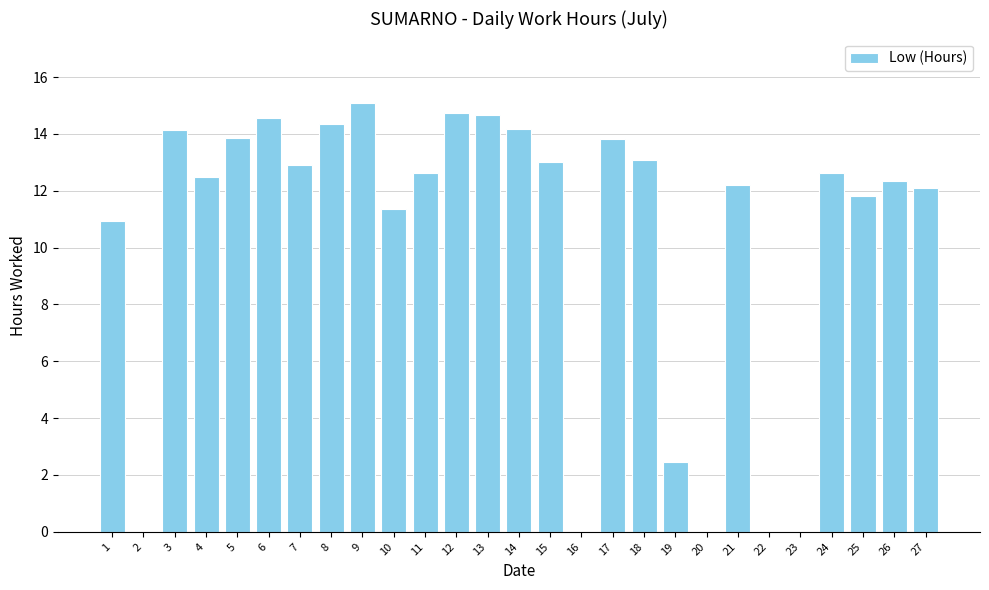

True or false: the data shows 12.3 at 26.

True